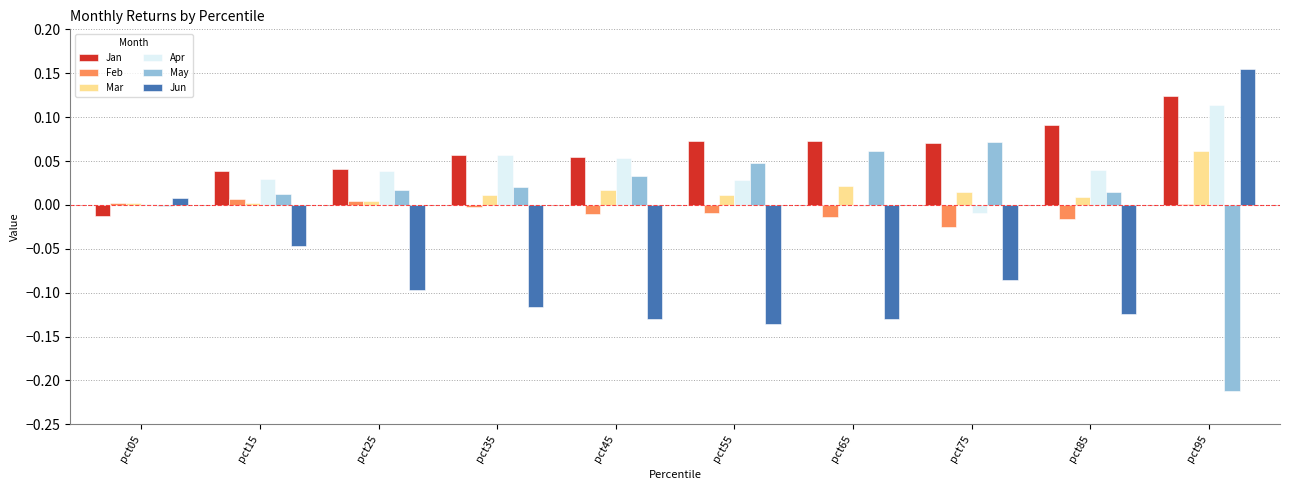

Is the value of Jan at pct45 greater than the value of Mar at pct55?

Yes